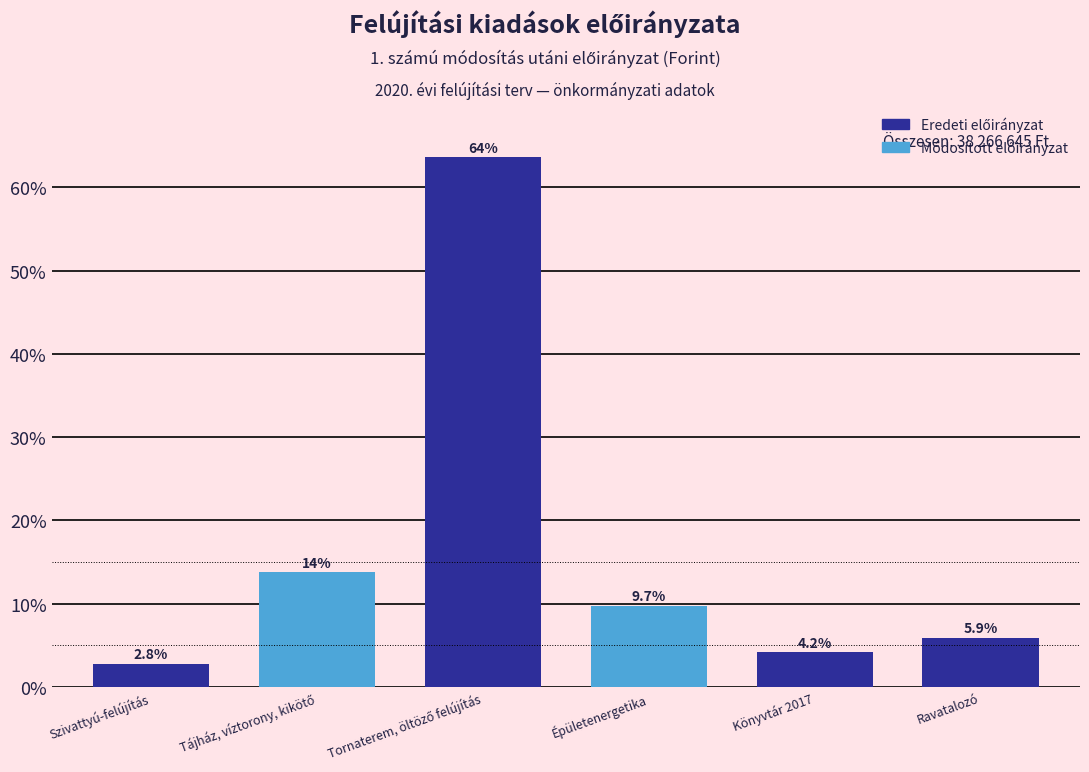

Reading left to right, list all the values displayed in this chart.

2.8	13.8	63.6	9.7	4.2	5.9